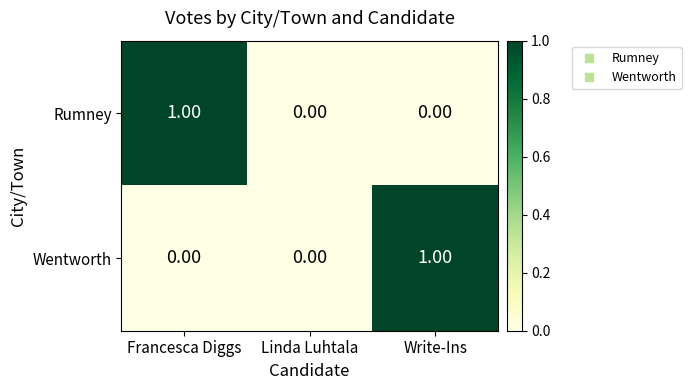

Is the value of Wentworth at Write-Ins greater than the value of Rumney at Write-Ins?

Yes